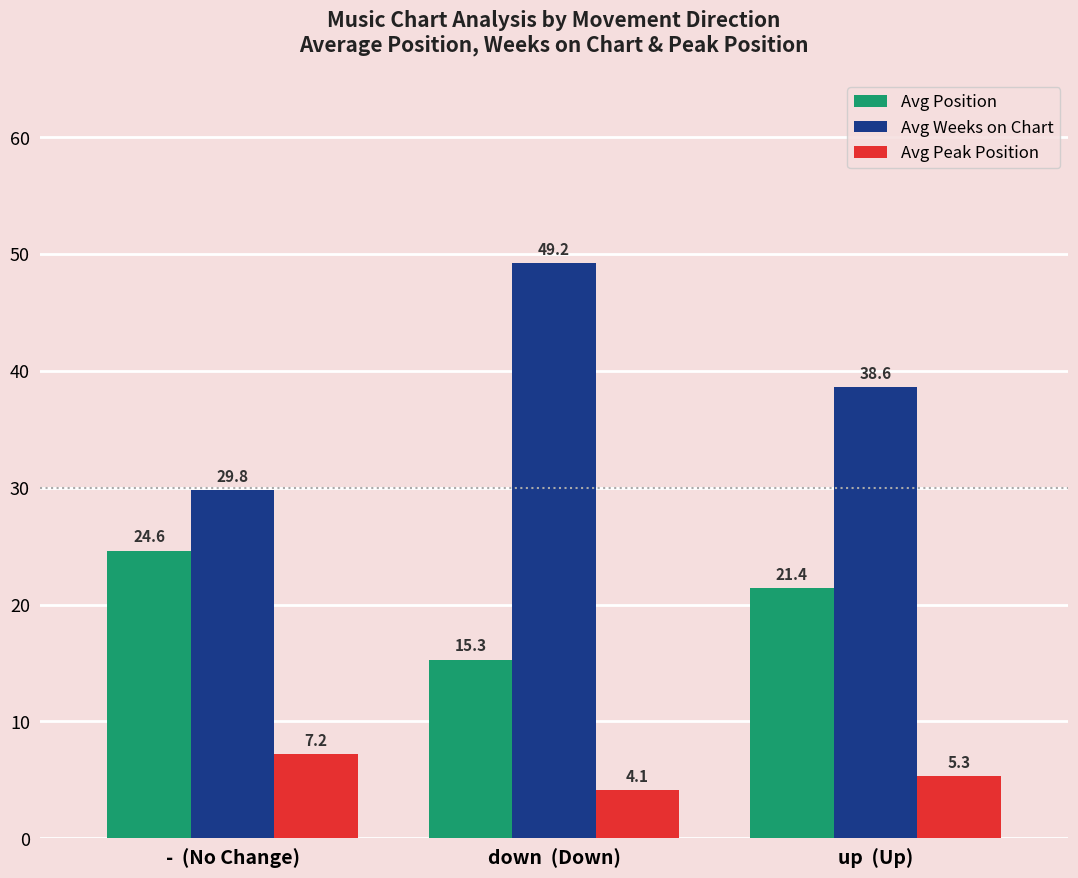

What position from the right is down  (Down)?

2